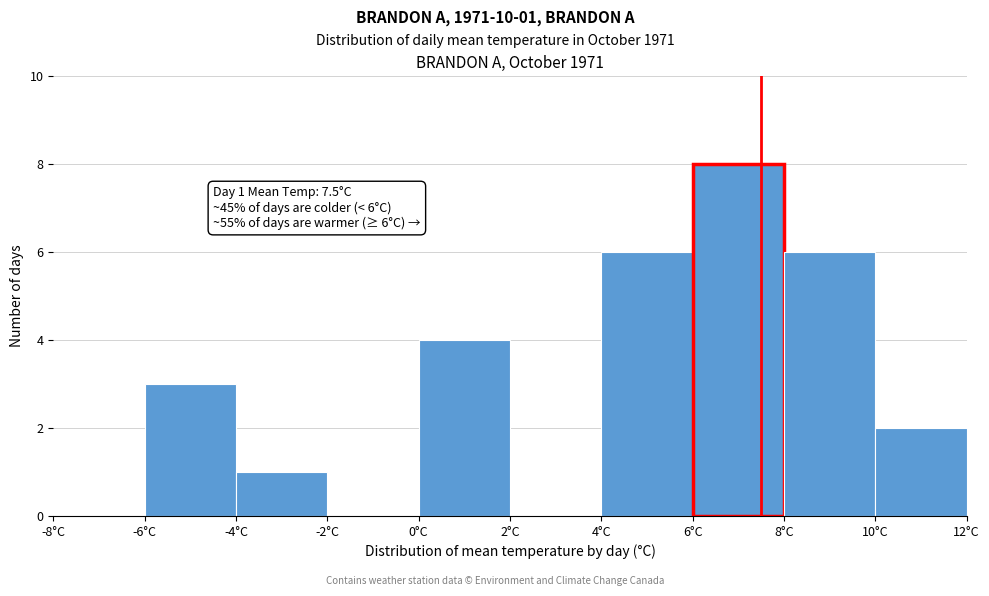

Over which range of the x-axis is the bar tallest?

6 to 8